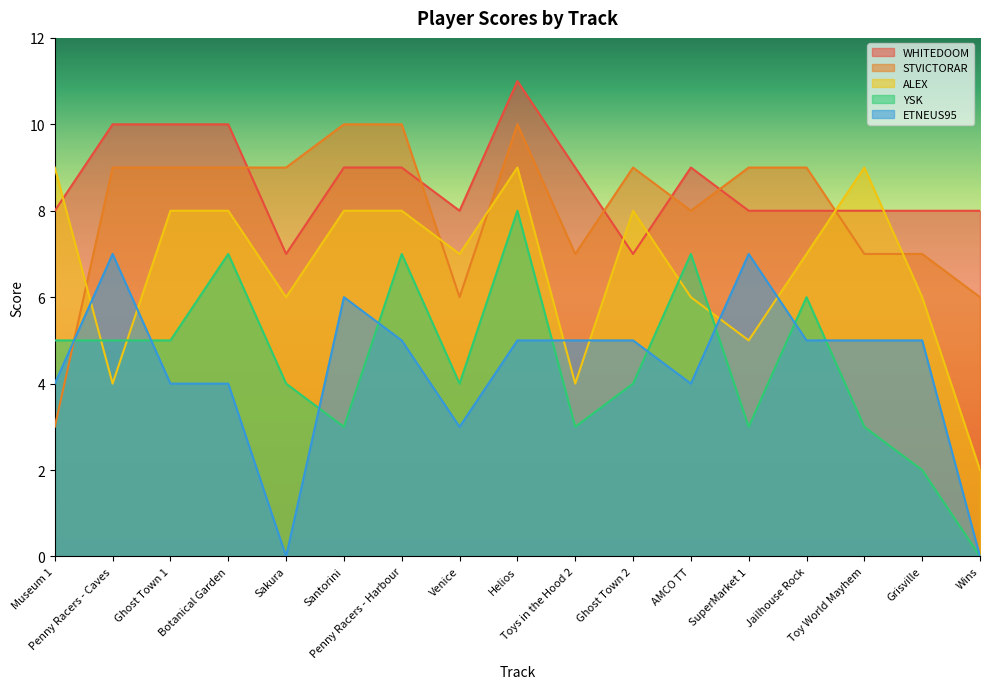

Rank the categories by ETNEUS95 value from highest to lowest.

Penny Racers - Caves, SuperMarket 1, Santorini, Penny Racers - Harbour, Helios, Toys in the Hood 2, Ghost Town 2, Jailhouse Rock, Toy World Mayhem, Grisville, Museum 1, Ghost Town 1, Botanical Garden, AMCO TT, Venice, Sakura, Wins